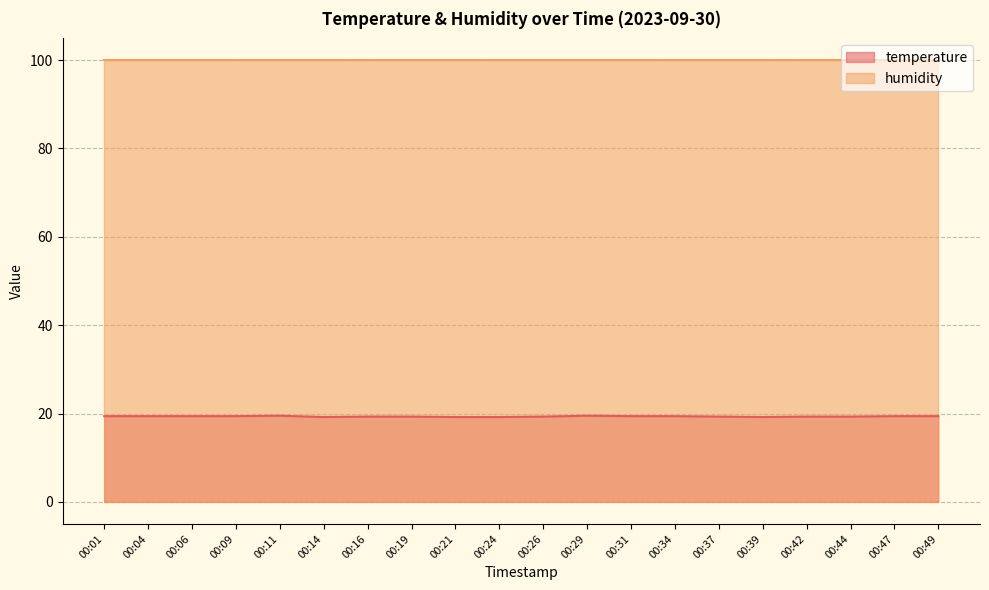

The value at 00:01 is 19.4. True or false?

True